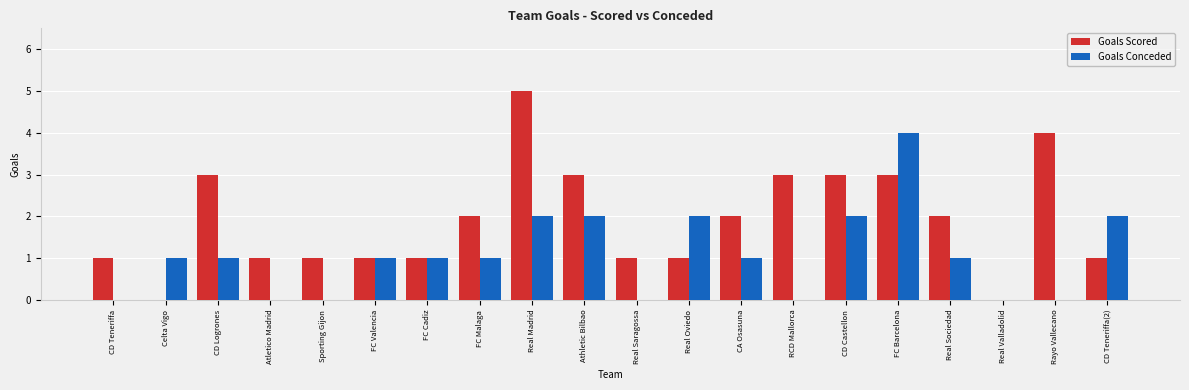

Which series has the largest total across all categories?

Goals Scored